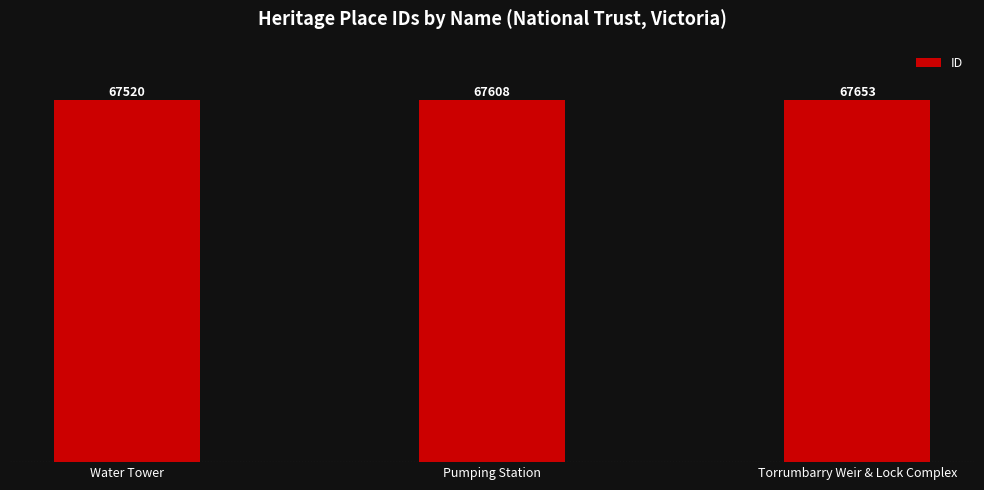

Count the values in the range 67520 to 67653.

3